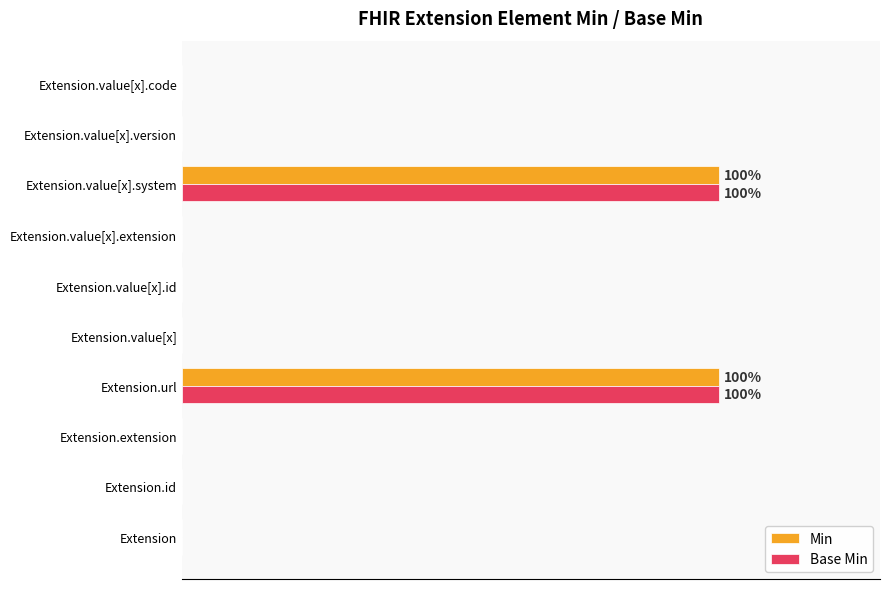

What are all the series names shown in the legend?

Min, Base Min